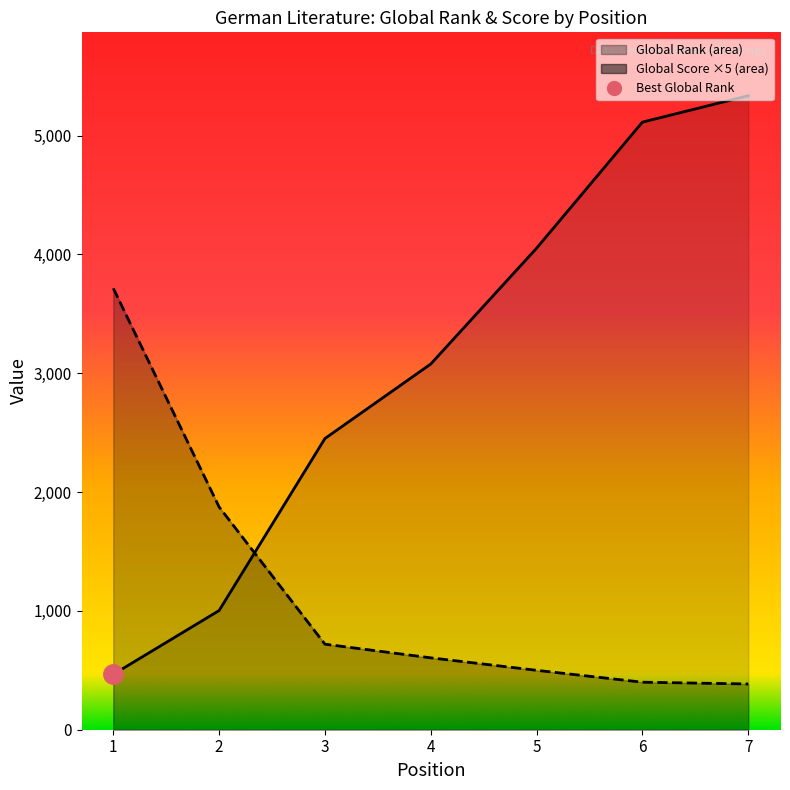

Which series has the largest total across all categories?

Global Rank